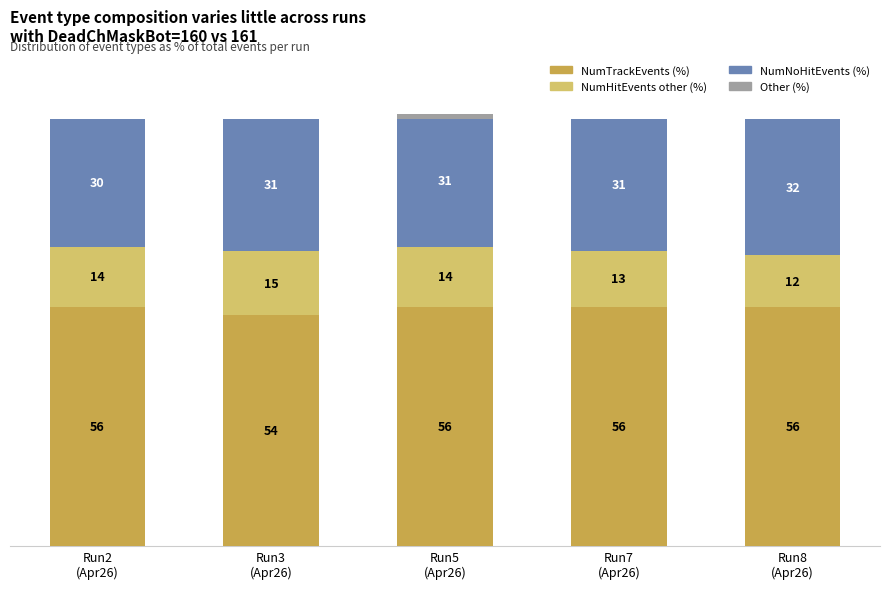

Which has a higher value, Run8
(Apr26) or Run7
(Apr26)?

Run8
(Apr26)